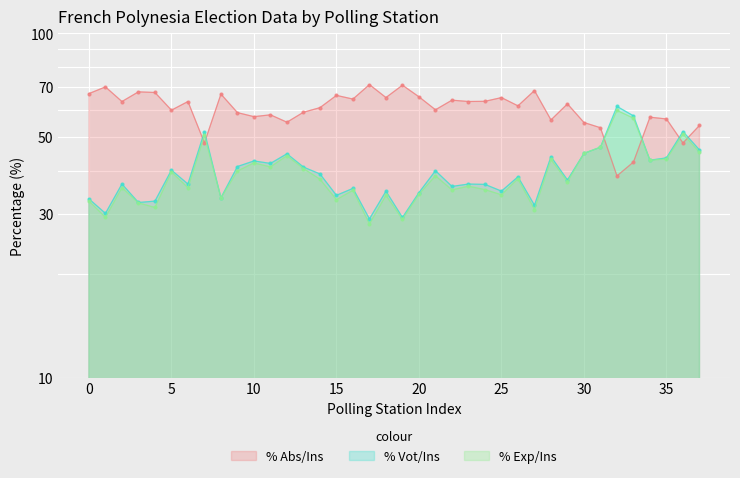

True or false: % Exp/Ins and % Vot/Ins intersect in this chart.

False